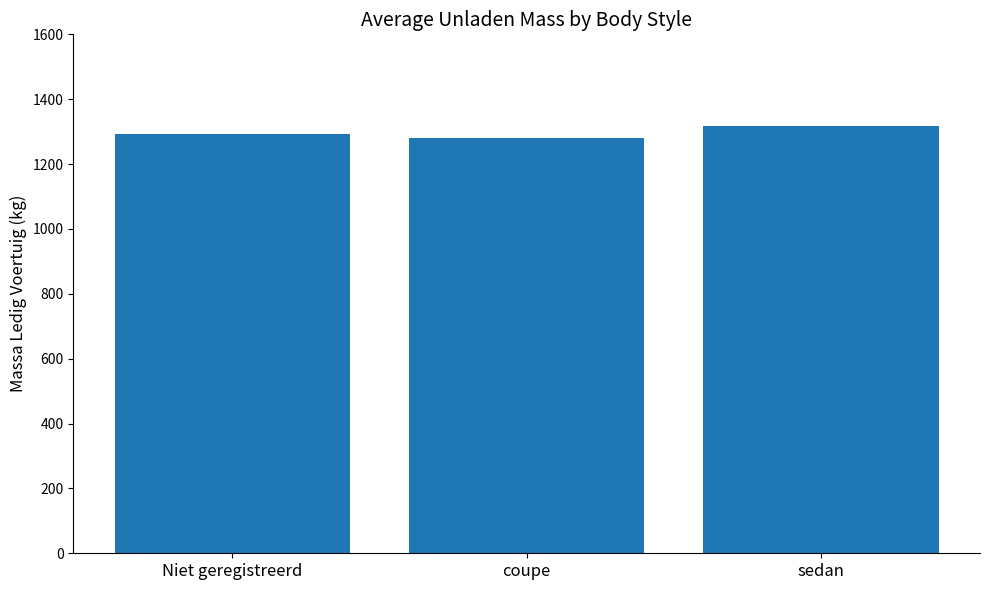

What is the approximate value at coupe?

1279.4